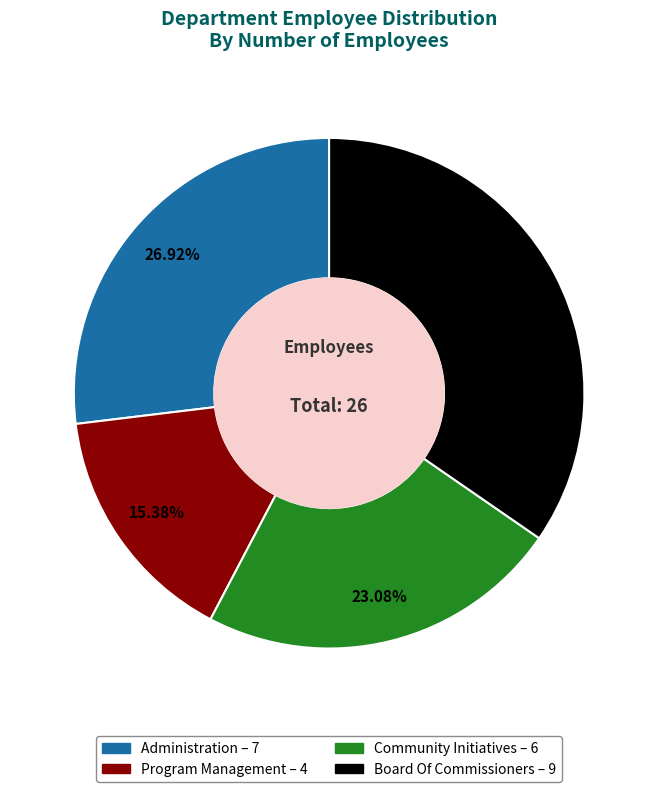

Which category has the smallest portion of the pie?

Program Management